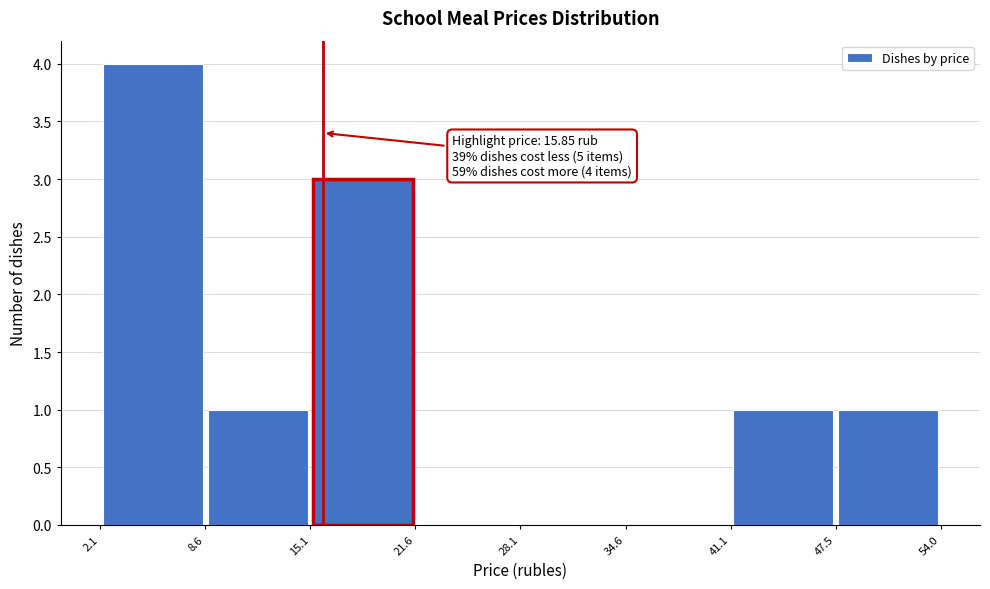

Over which range of the x-axis is the bar tallest?

2.1 to 8.6